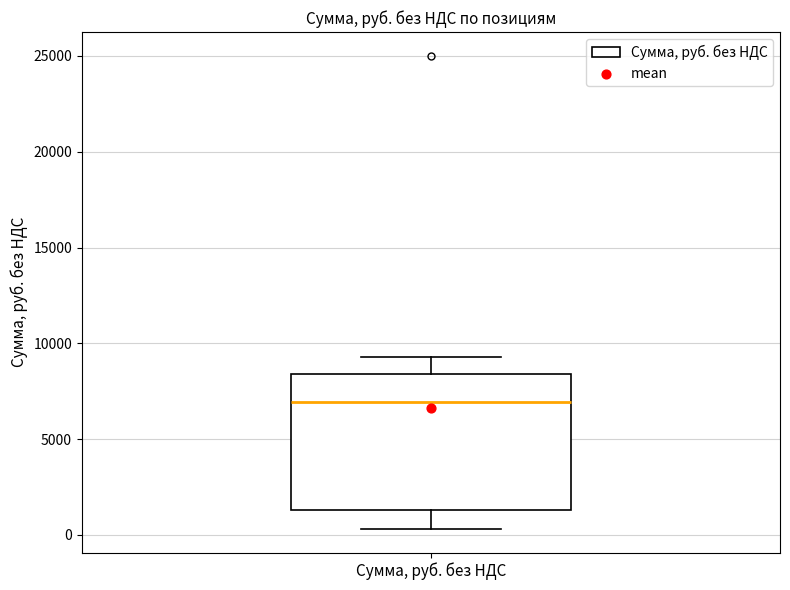

Where does the upper whisker of the box for Сумма, руб. без НДС end on the y-axis? The values are not printed on the chart, so give them approximately, as read against the axis.

9500